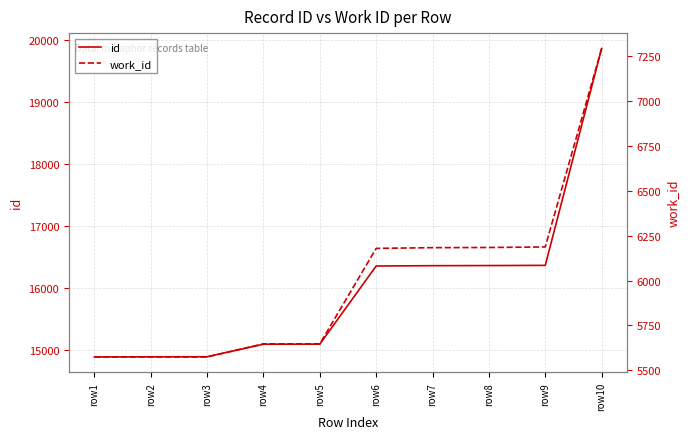

List the series in order of their peak value, highest first.

id, work_id